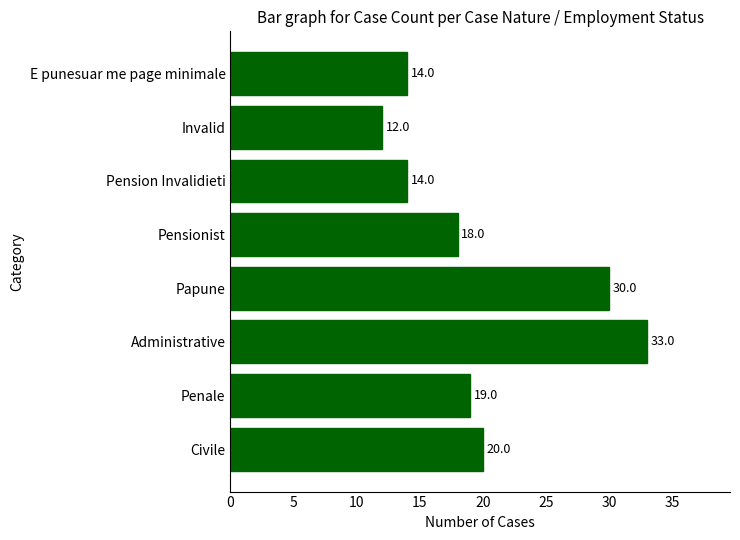

How many distinct data groups are displayed?

1